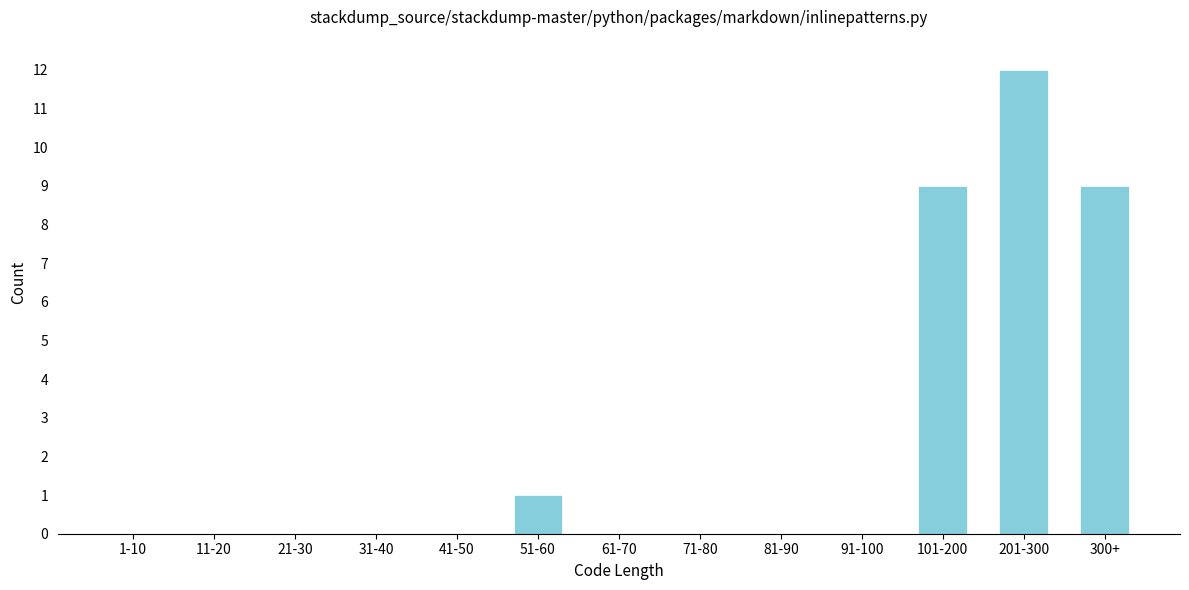

Reading left to right, list all the values displayed in this chart.

1-10=0	11-20=0	21-30=0	31-40=0	41-50=0	51-60=1	61-70=0	71-80=0	81-90=0	91-100=0	101-200=9	201-300=12	300+=9